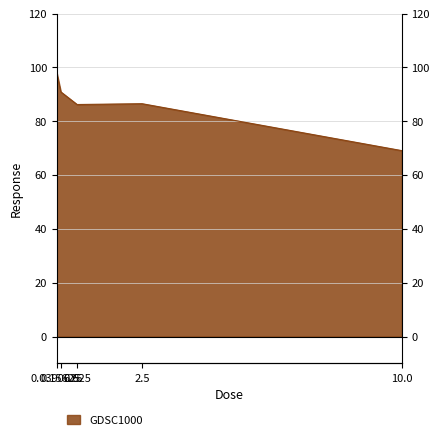

How many data points are less than 86?

1